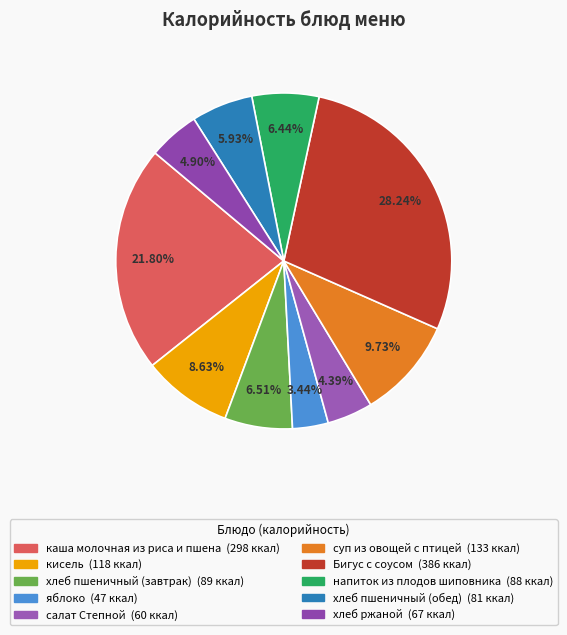

To the nearest percent, what percentage of the pie is хлеб ржаной?

5%